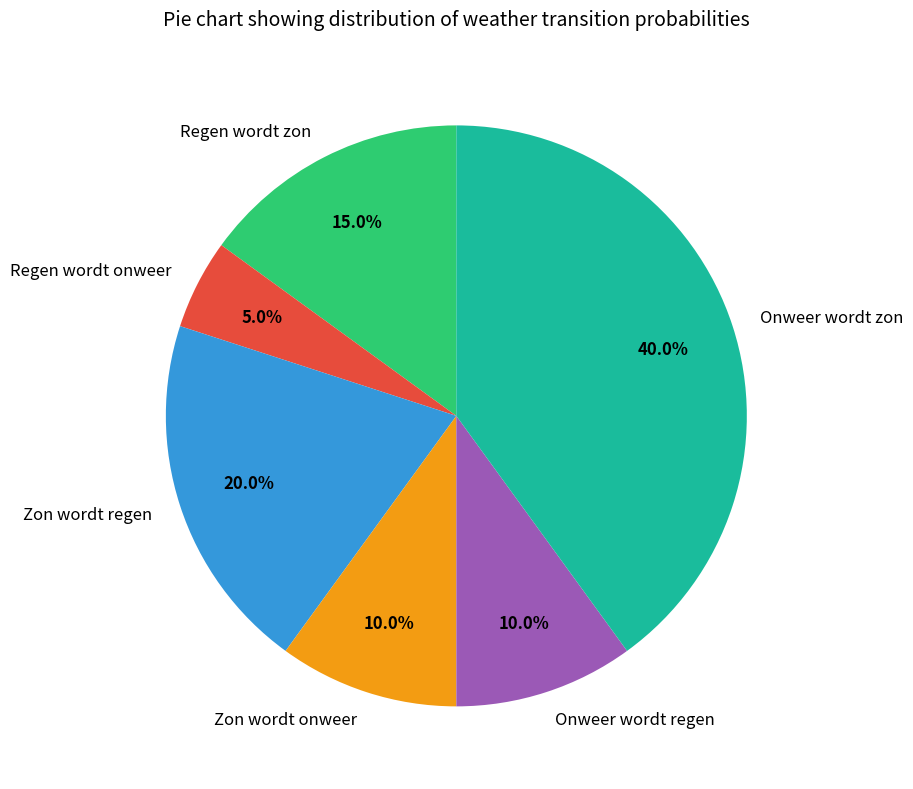

Which category has the biggest portion of the pie?

Onweer wordt zon